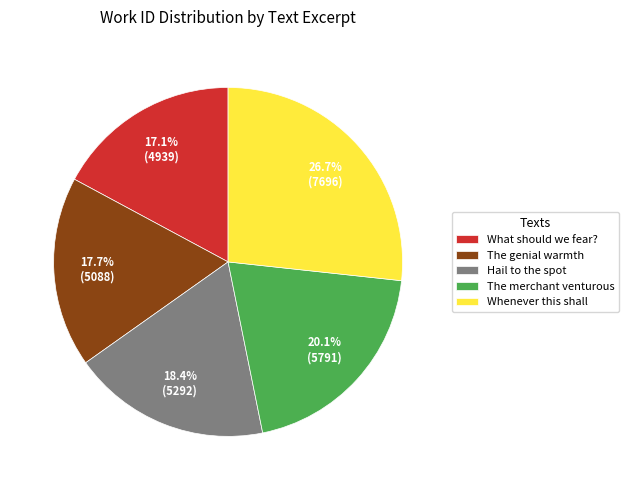

To the nearest percent, what is the average slice percentage?

20%